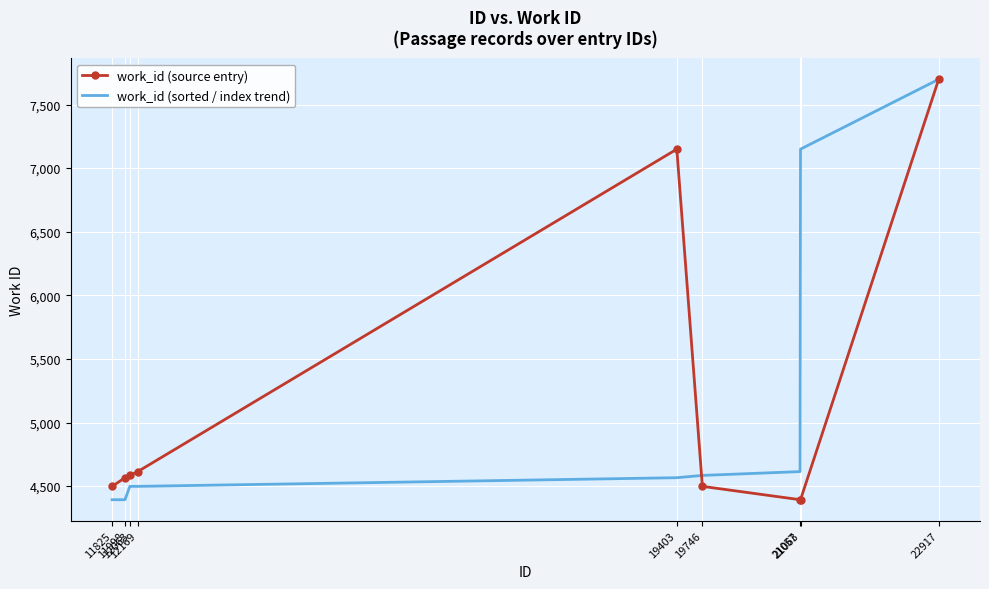

What is the maximum value for work_id (sorted / index trend)?

7698